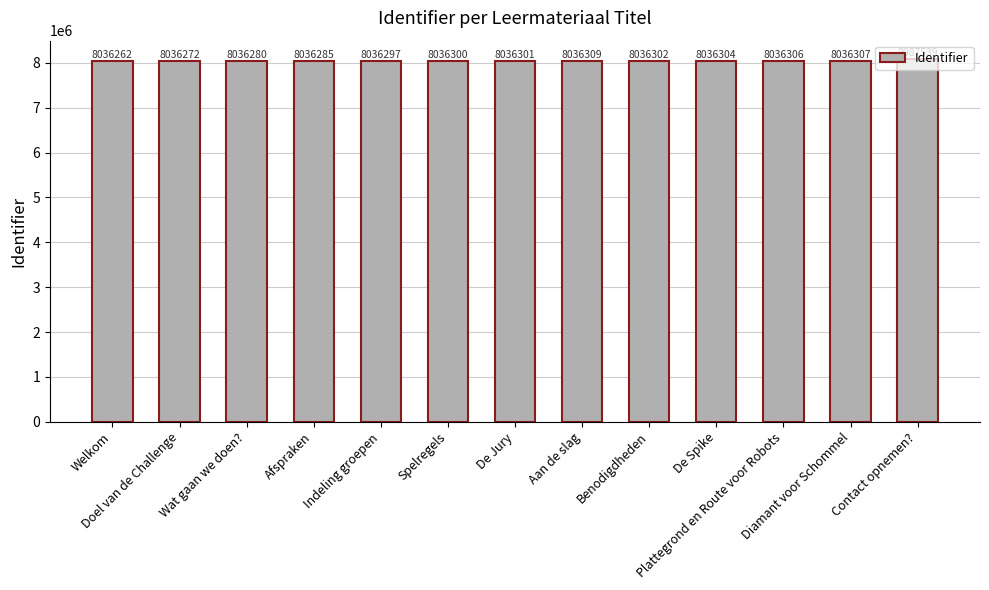

What is the label of the 9th bar from the right?

Indeling groepen